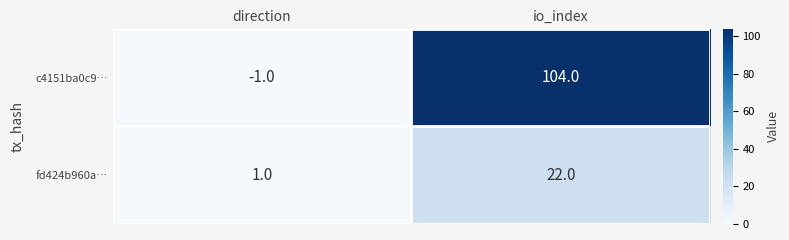

What is the difference between the maximum and minimum values in the fd424b960a… series?

21